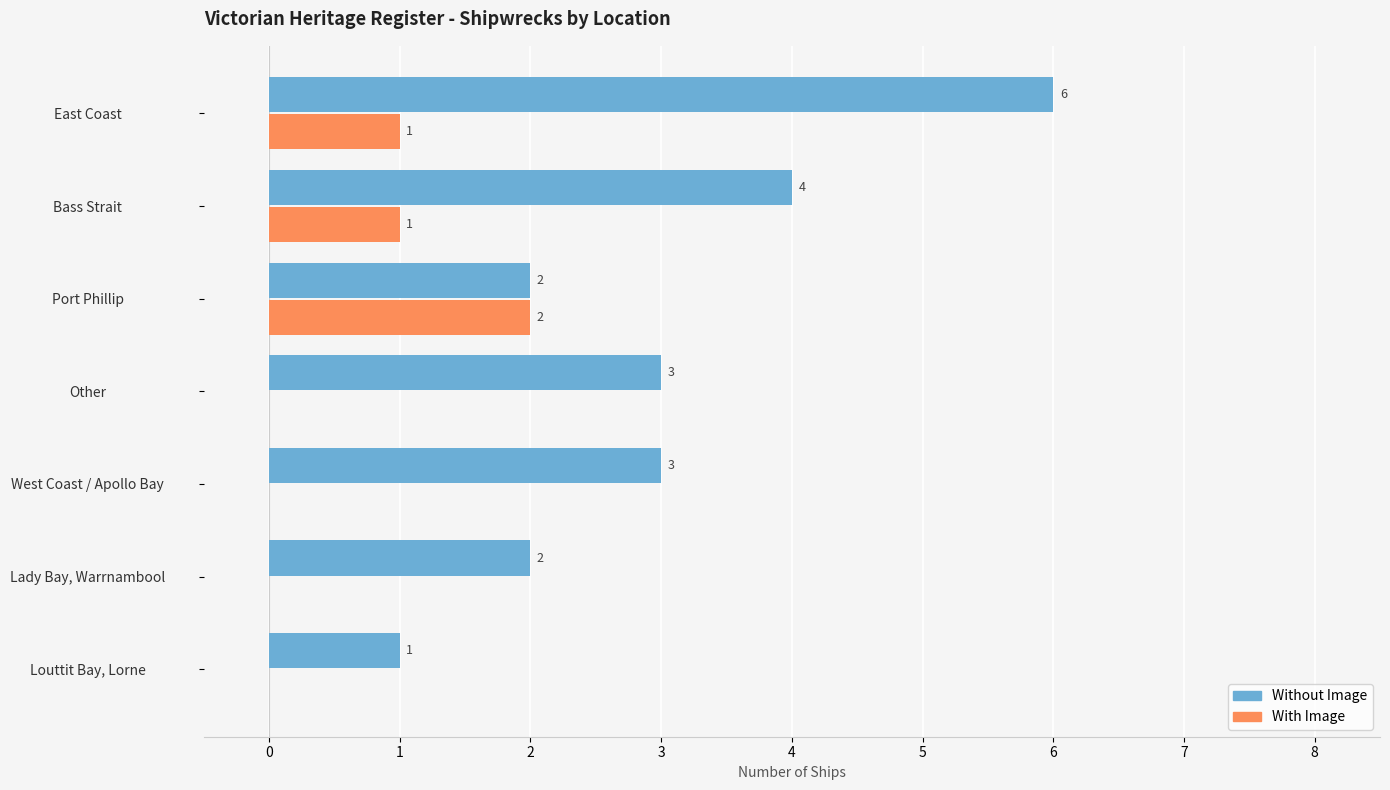

What value does the Without Image series have at Bass Strait?

4